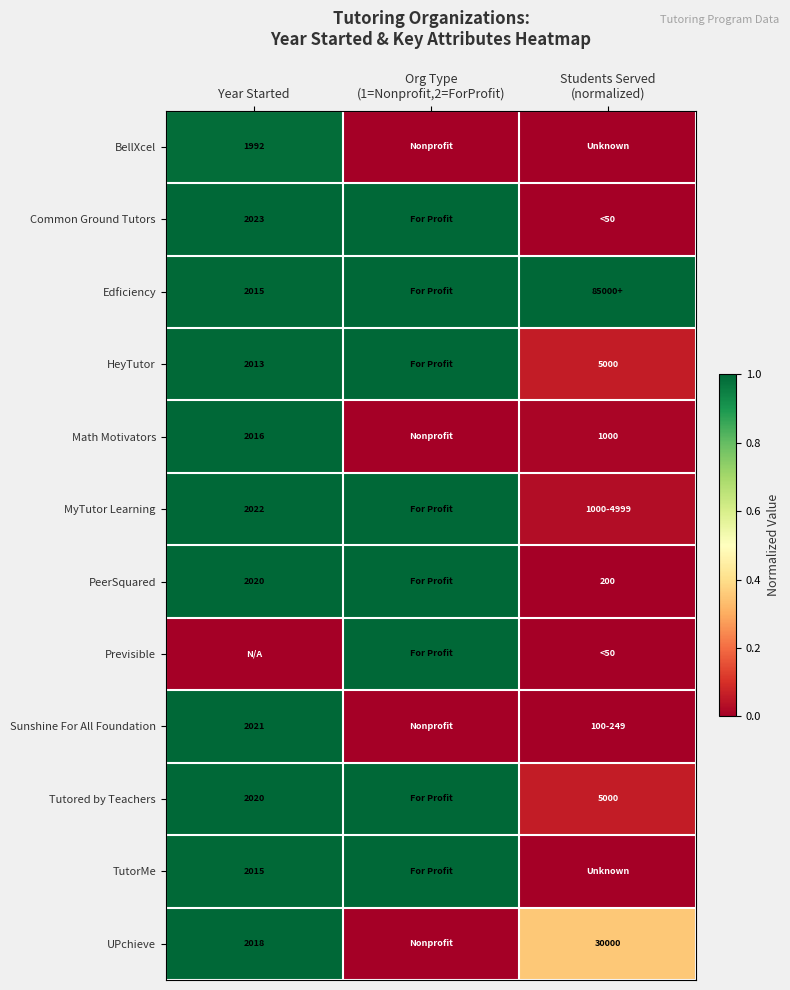

What is the spread (max minus min) of values at Students Served
(normalized)?

1.0